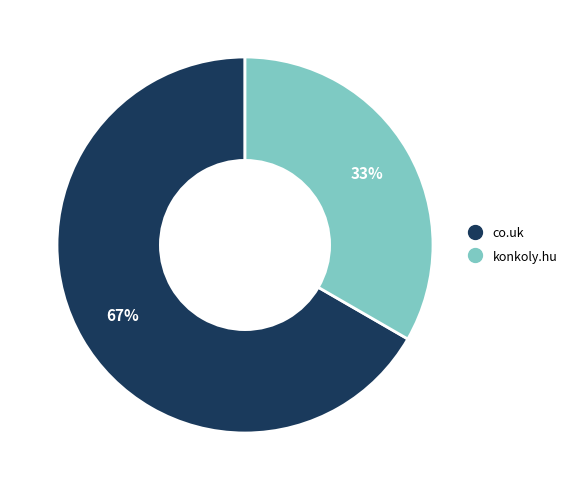

To the nearest percent, what is the combined percentage of co.uk and konkoly.hu?

100%